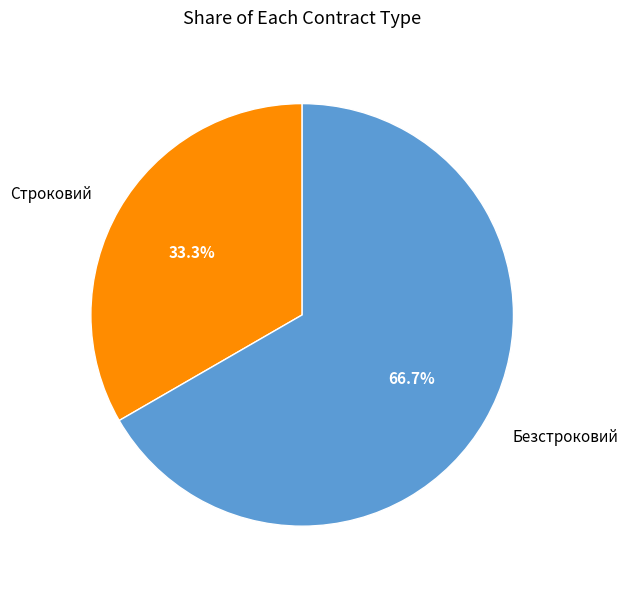

Rank the categories by value from lowest to highest.

Строковий, Безстроковий